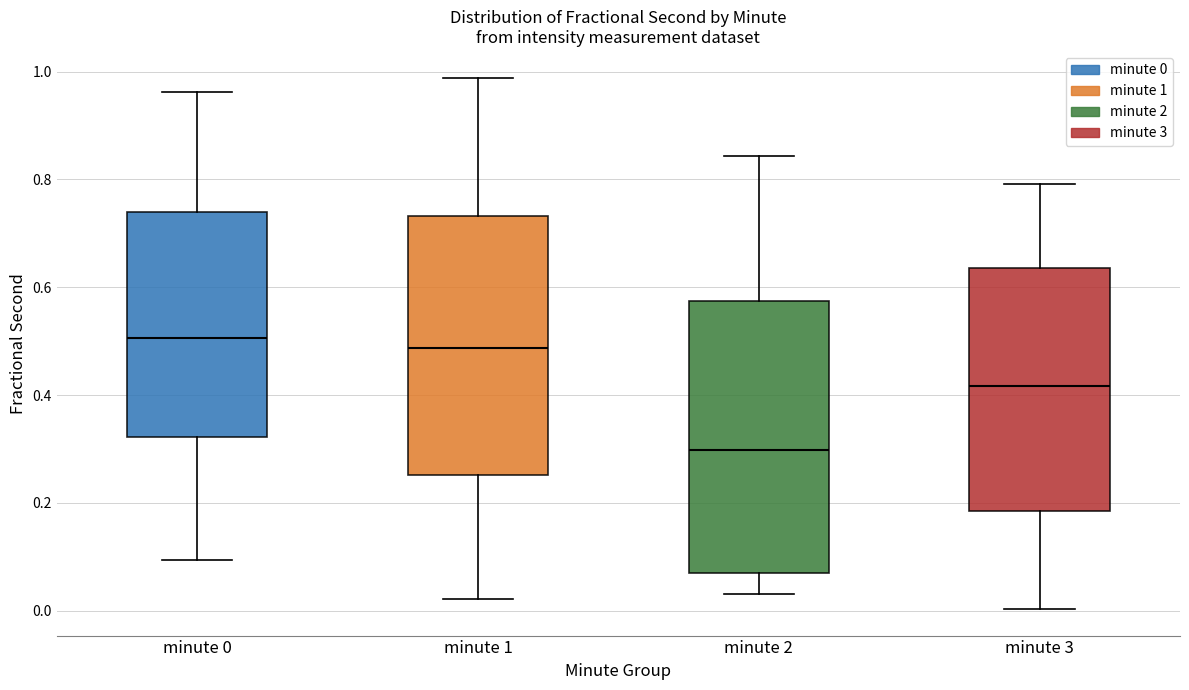

Comparing the boxes themselves (not the whiskers), which one is the tallest?

minute 2